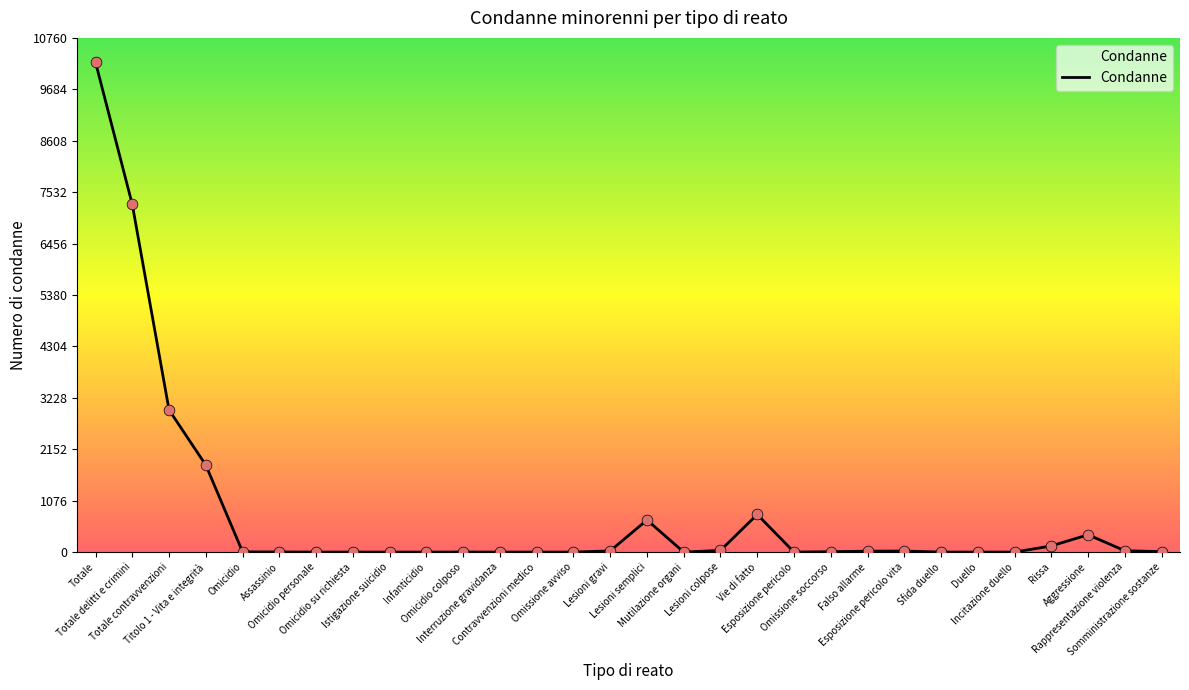

Which has a higher value, Rissa or Duello?

Rissa